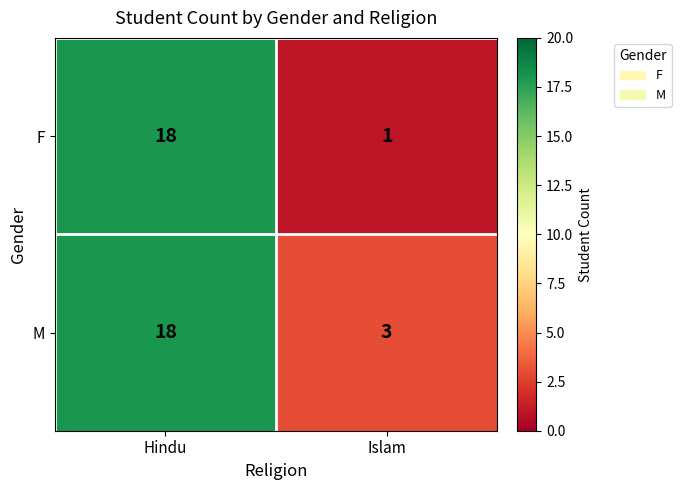

The M series shows 31 at Hindu. True or false?

False